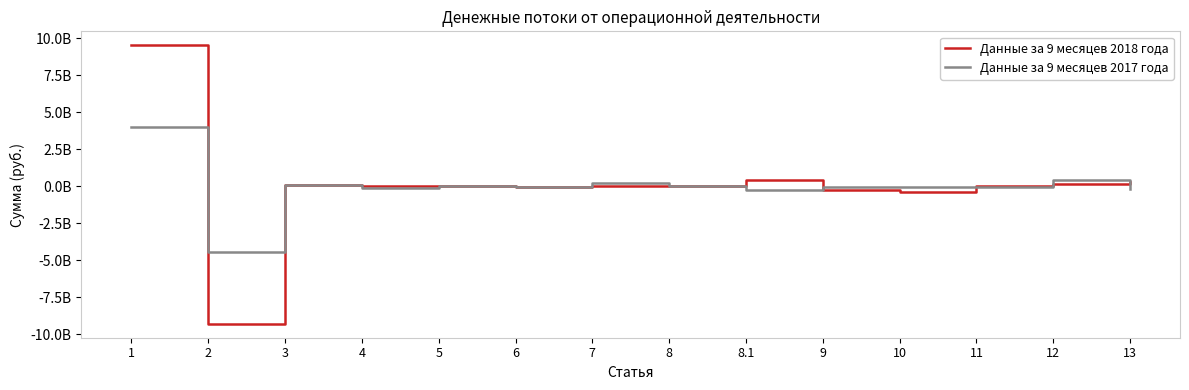

Does the chart have visible grid lines?

No